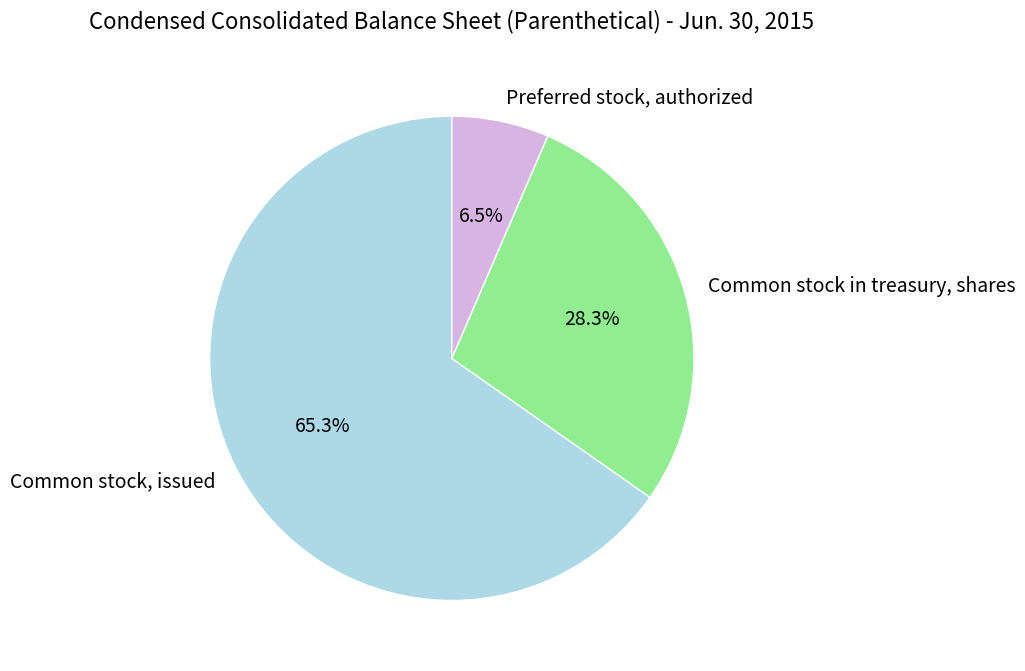

To the nearest percent, what is the average slice percentage?

33%